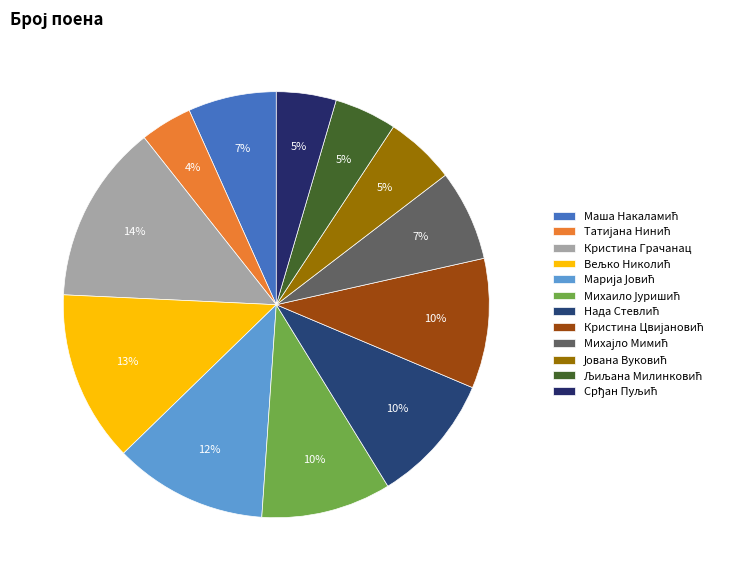

What percentage is the Кристина Цвијановић slice, to the nearest percent?

10%